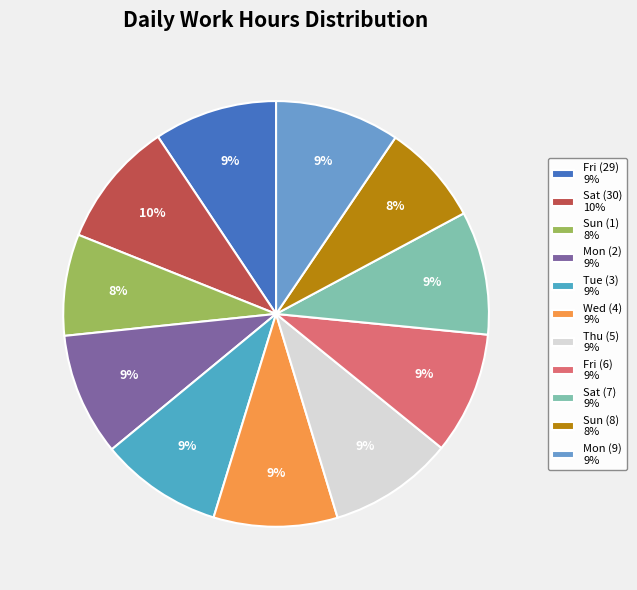

What percentage is NOT represented by Sun (1)?

92.3%